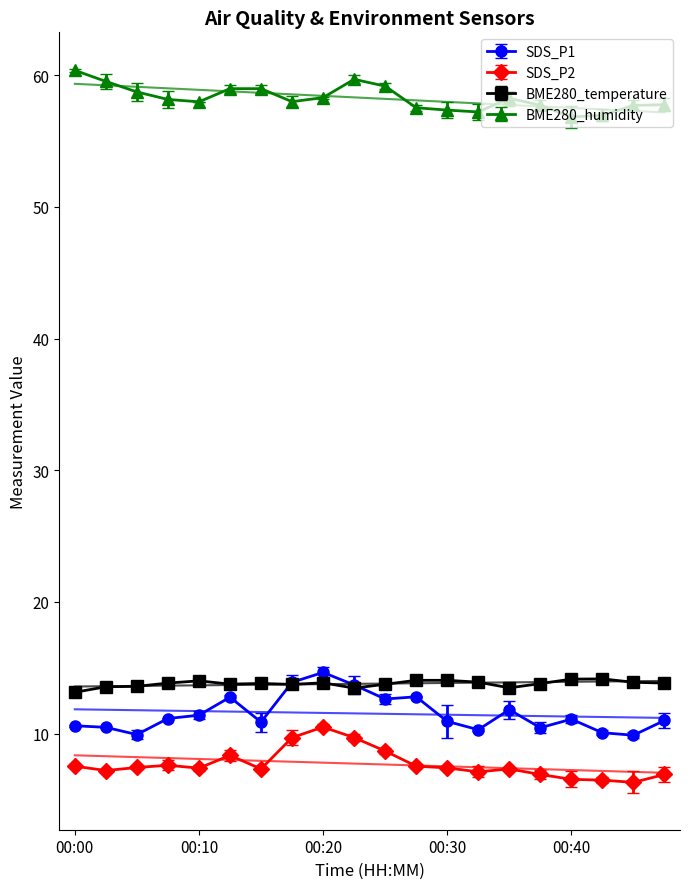

Read the BME280_temperature value at 00:35.

13.5